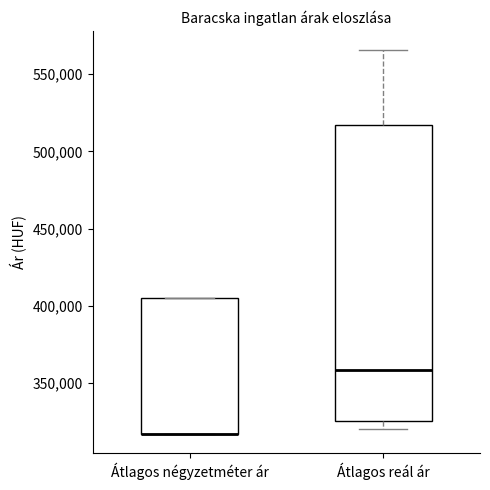

Reading left to right, transcribe this box plot: for each box, give where its median line is, the range the box spans, and where its two whiskers end, as read against the y-axis. The values are not printed on the chart, so give them approximately, as read against the axis.

Átlagos négyzetméter ár: median 315000 (drawn on the box's lower edge), box 315000 to 405000, whiskers 315000 to 405000
Átlagos reál ár: median 360000, box 325000 to 515000, whiskers 320000 to 565000